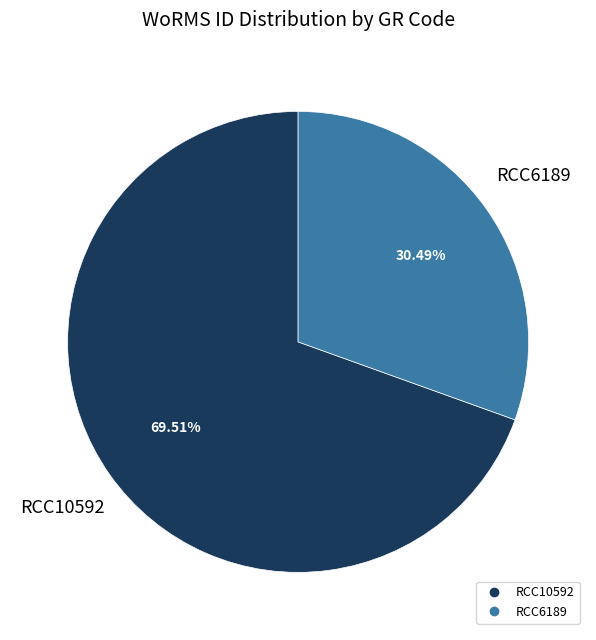

Which slice is the smallest?

RCC6189